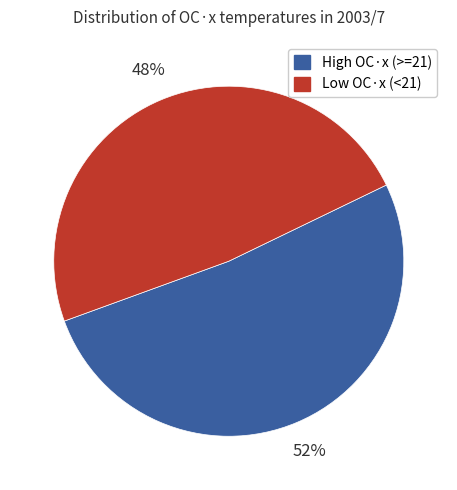

To the nearest percent, what is the combined percentage of Low OC·x (<21) and High OC·x (>=21)?

100%